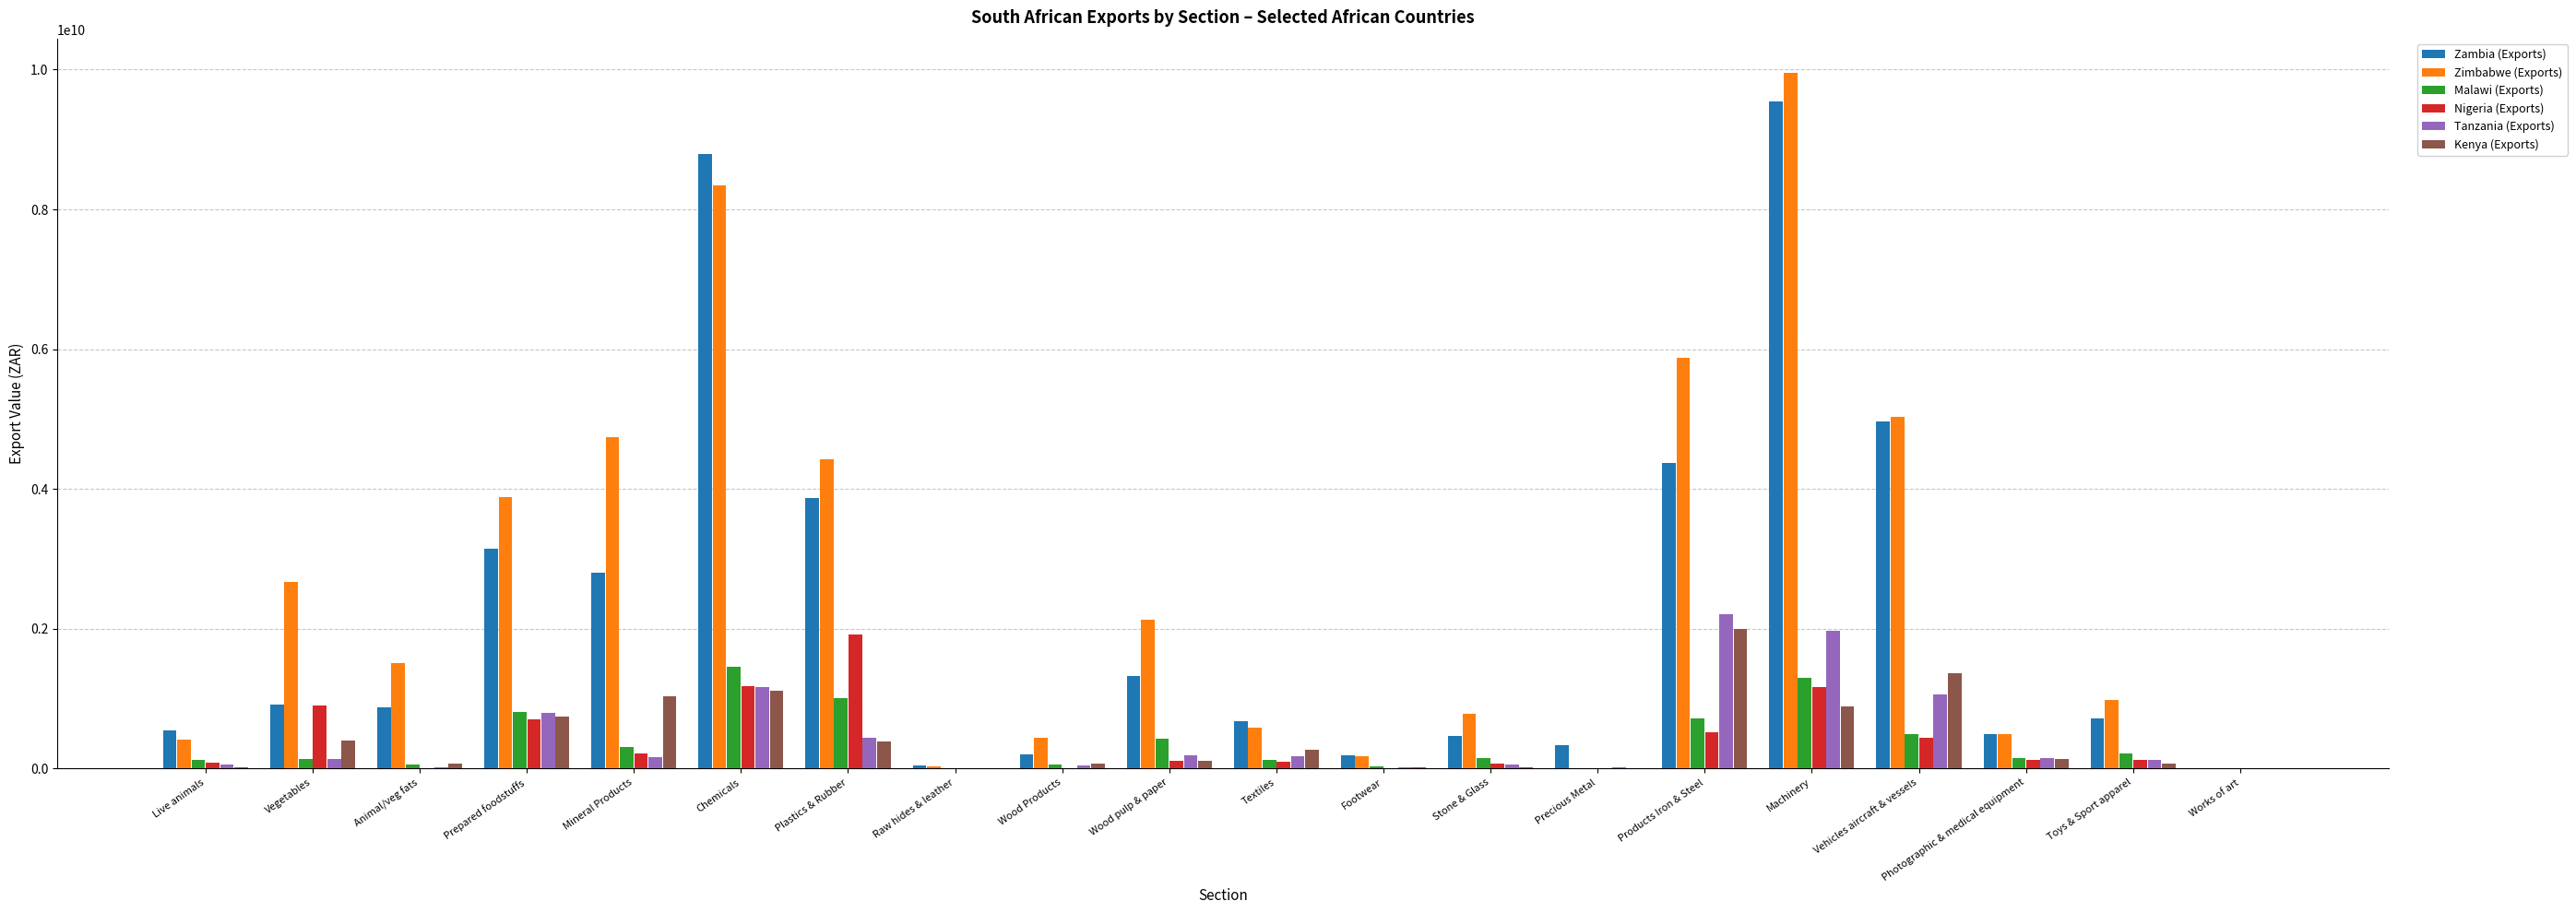

What value does the Tanzania (Exports) series have at Machinery?

1975973049